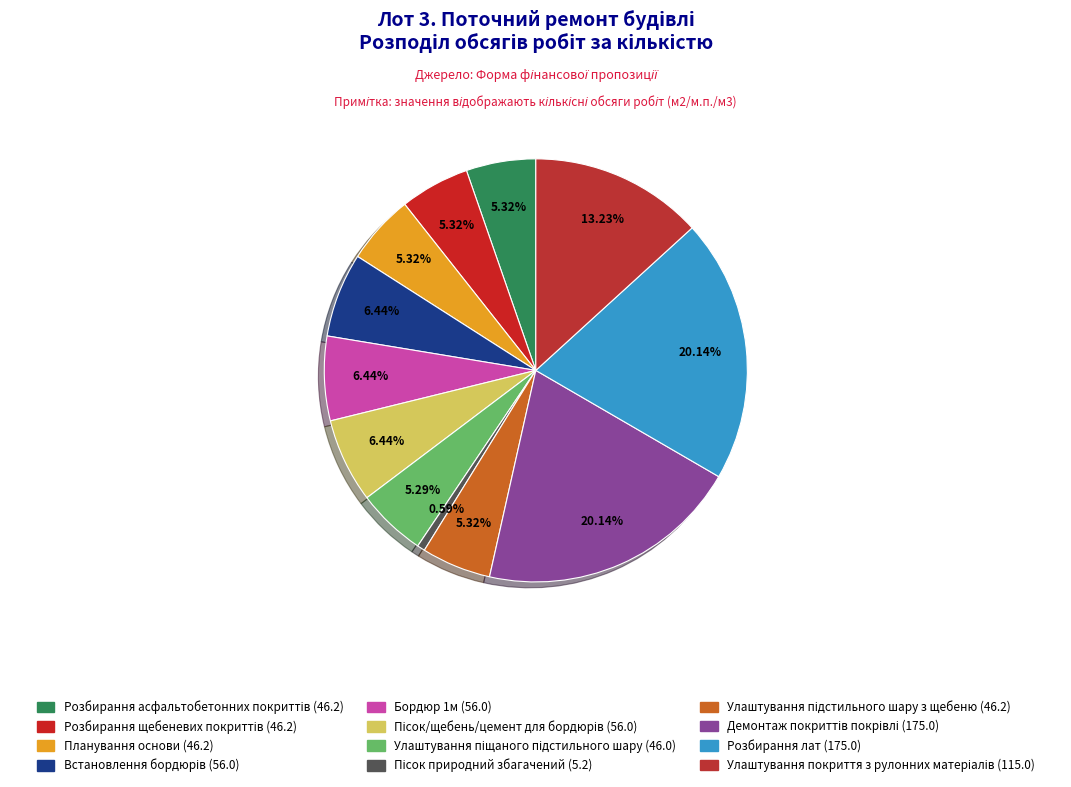

Count the number of slices in the pie.

12